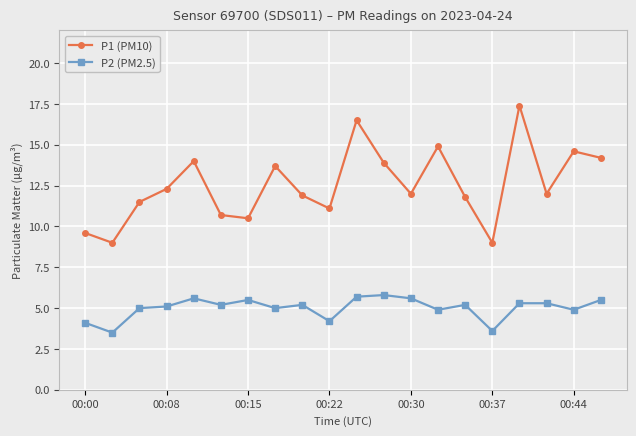

True or false: P1 (PM10) has more than 0 points higher than both neighbors.

True